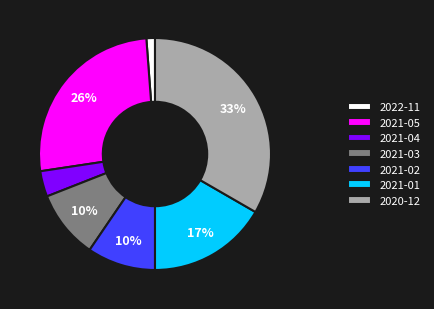

Combined, do 2021-05 and 2021-03 account for over 50%?

No